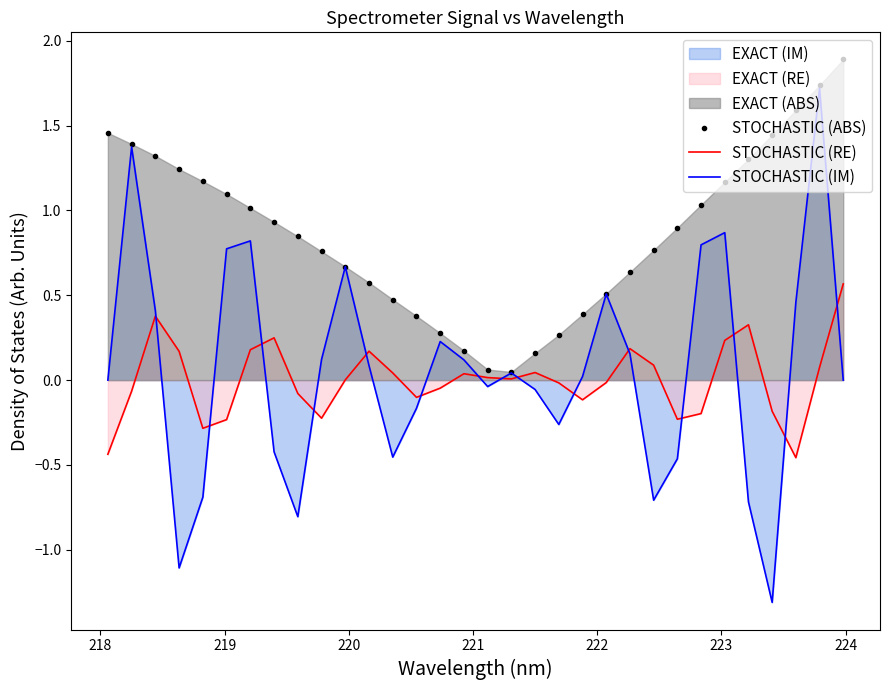

What is the minimum value shown in the chart?

-1.3